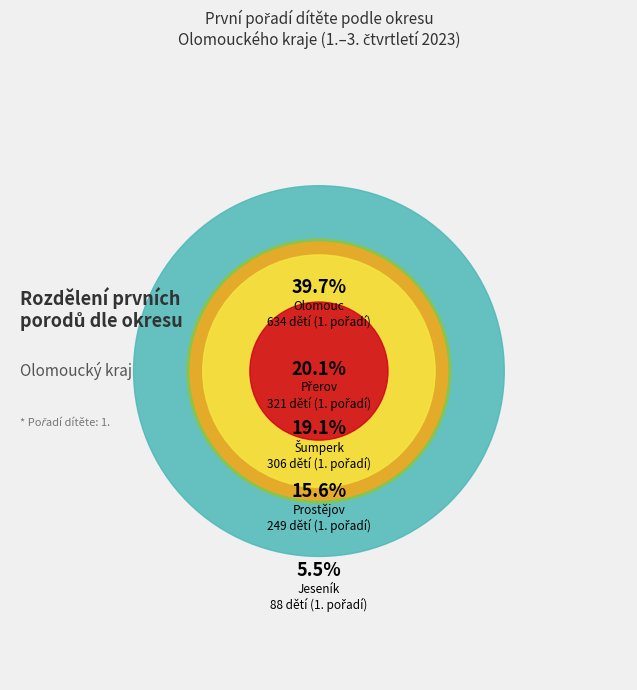

Is there any slice that represents more than half of the pie?

No